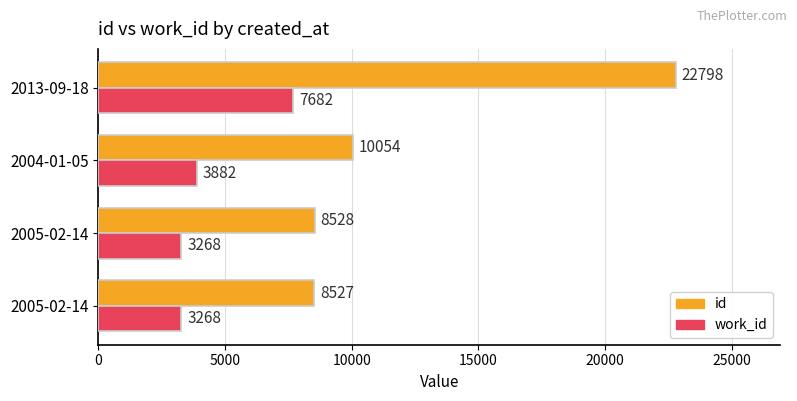

What is the greatest value displayed?

22798